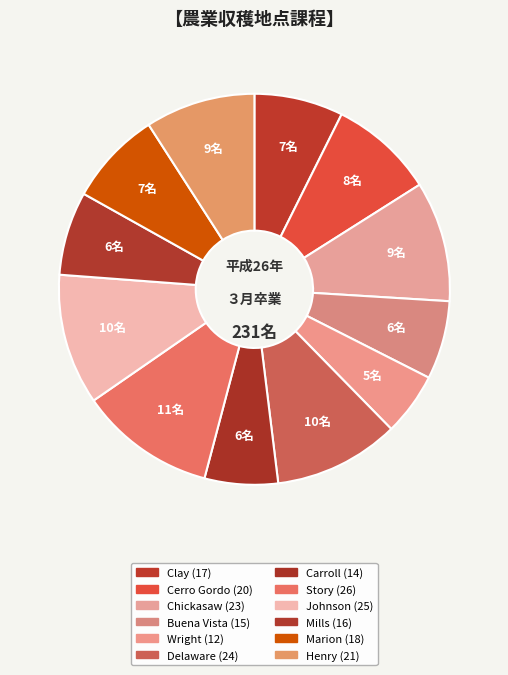

Does Buena Vista represent more than half of the total?

No